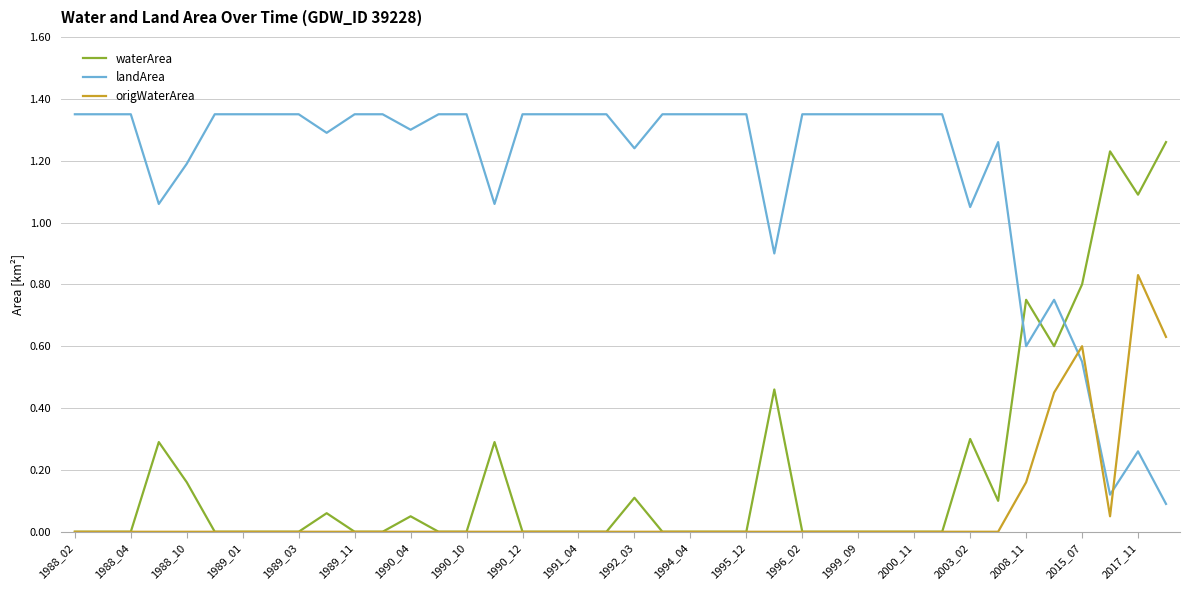

List the series in order of their peak value, highest first.

landArea, waterArea, origWaterArea